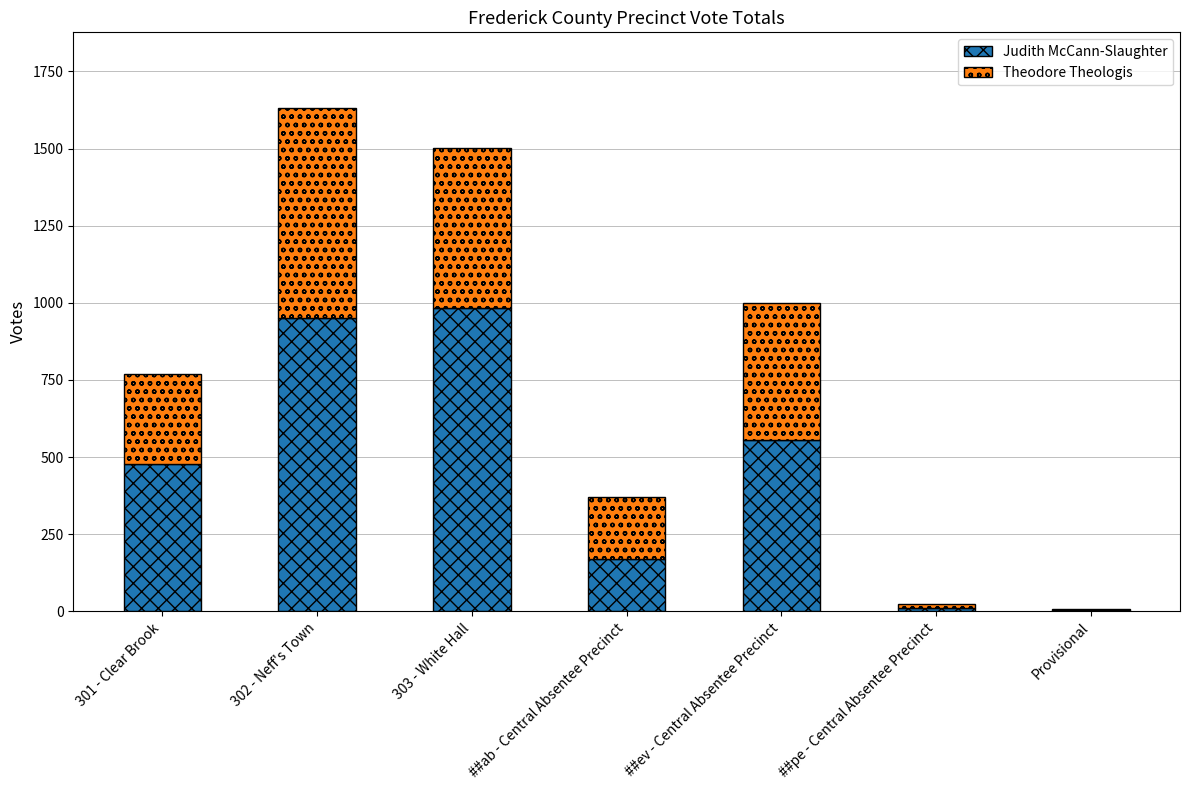

Is it true that Judith McCann-Slaughter equals 982 at 303 - White Hall?

True